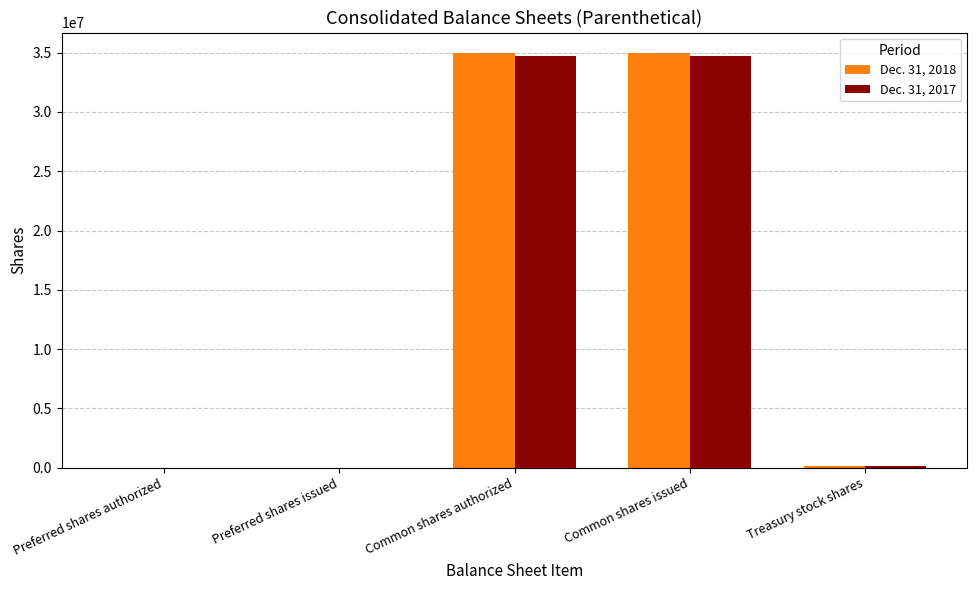

Is it true that Dec. 31, 2018 equals 34953825 at Common shares issued?

True